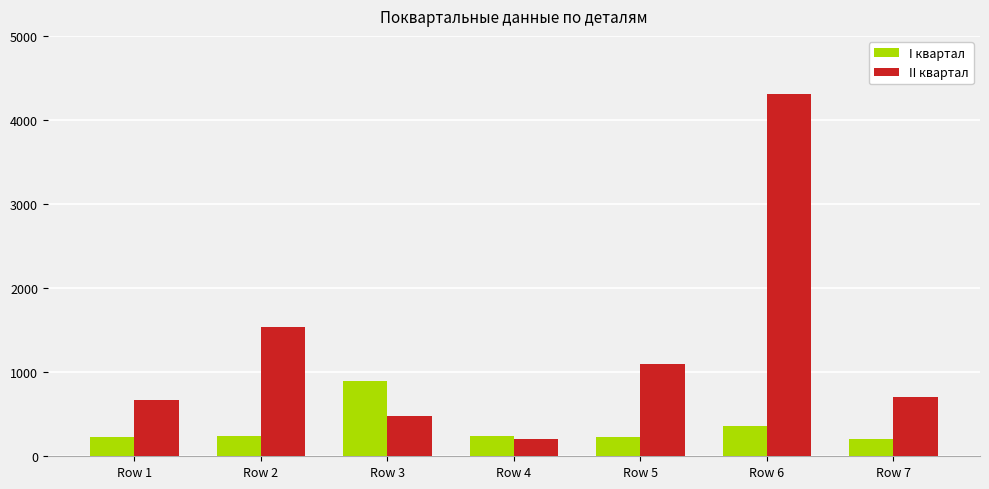

What is the smallest value displayed?

206.0